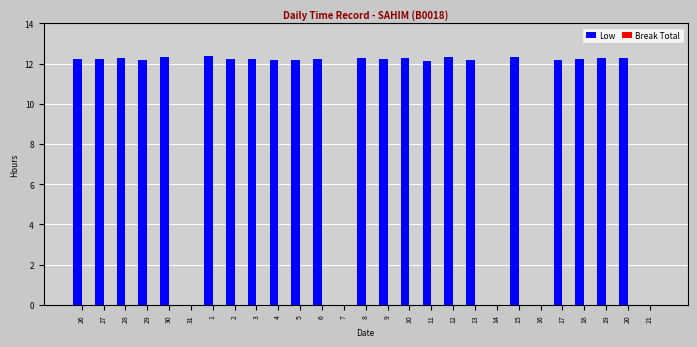

What is the sum of the values at 9 and 17?

24.4